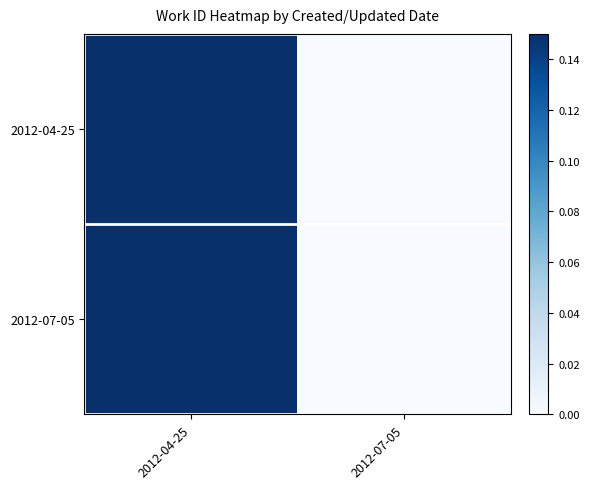

What is the maximum value shown in the chart?

0.1